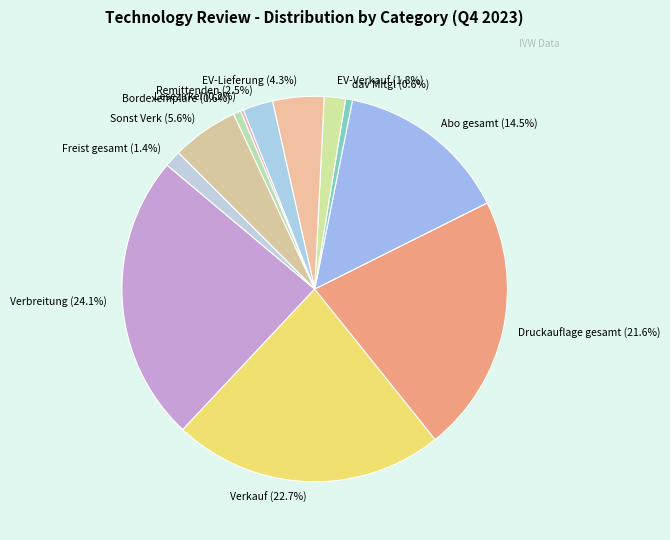

Do Verbreitung (24.1%) and Bordexemplare (0.6%) together represent more than half of the pie?

No